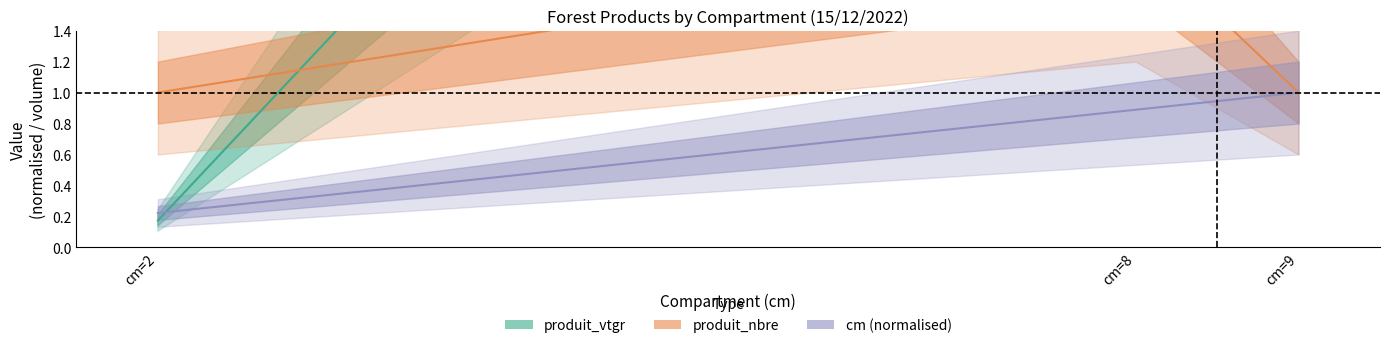

How many data points in produit_vtgr are less than 4?

1